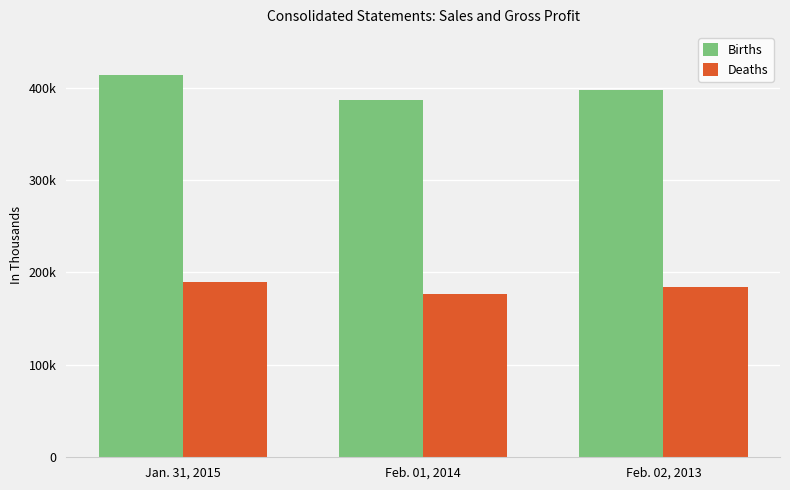

What is the value of the Births bar at the 1st from the left?

414020